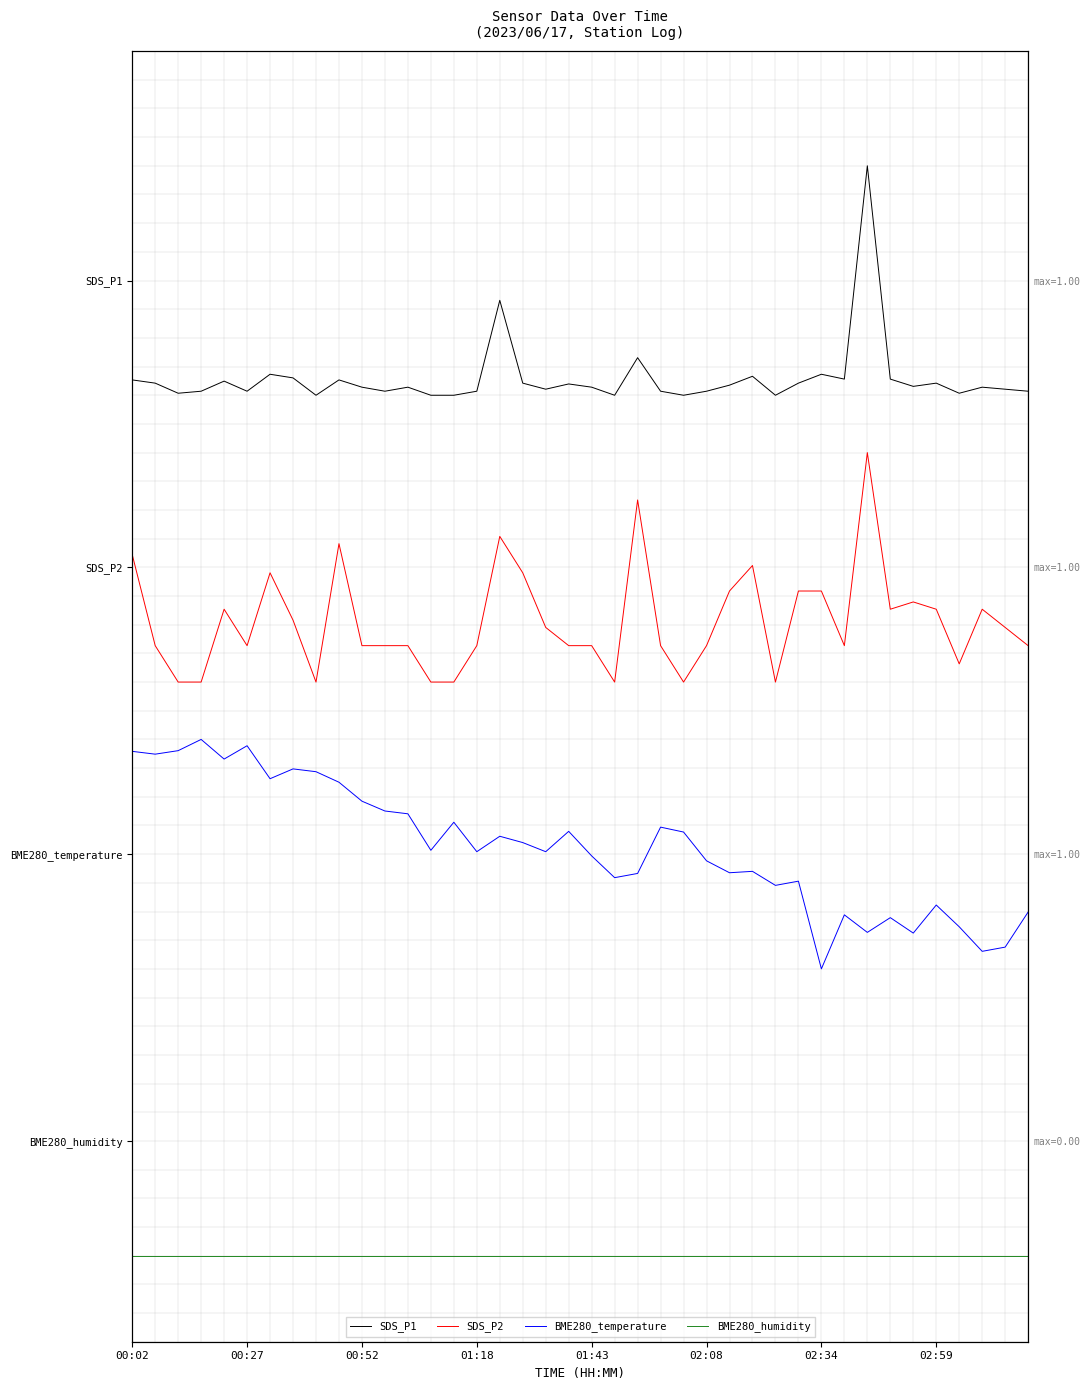

What is the approximate value of SDS_P1 at 31?

3.1